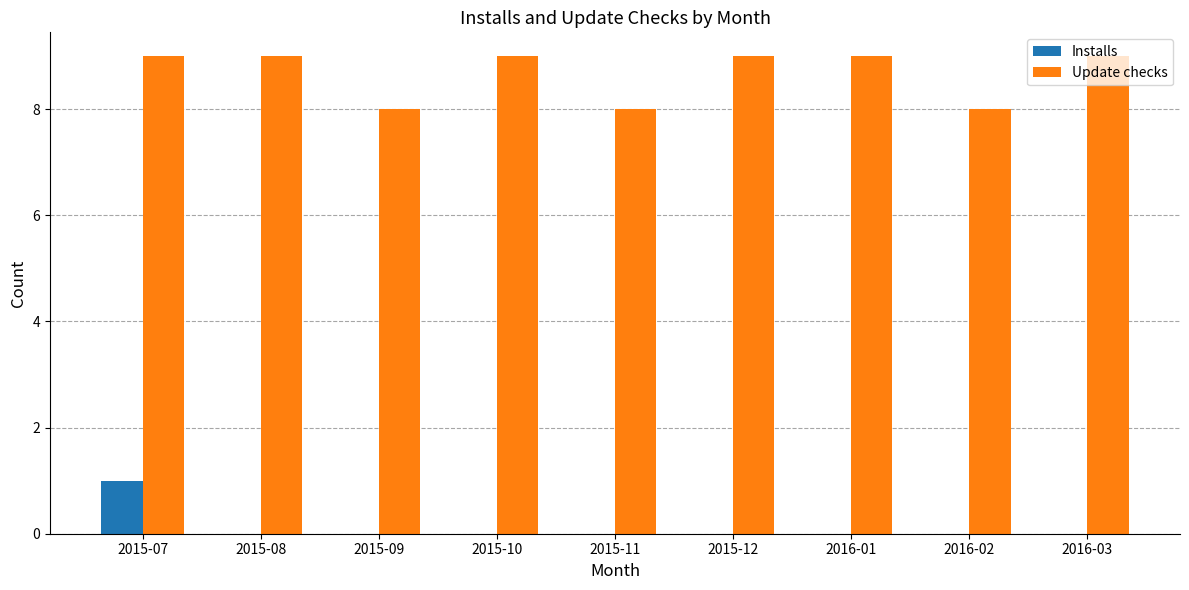

Which series changed the most between 2015-11 and 2016-03?

Update checks